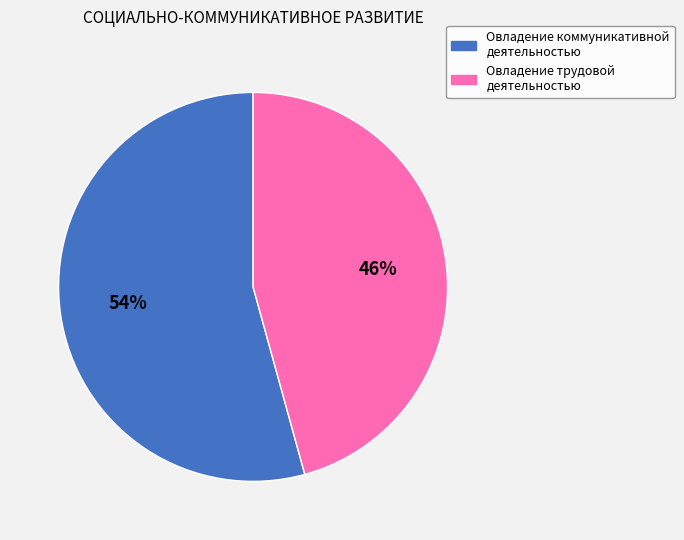

To the nearest percent, what is the combined percentage of Овладение коммуникативной деятельностью and Овладение трудовой деятельностью?

100%